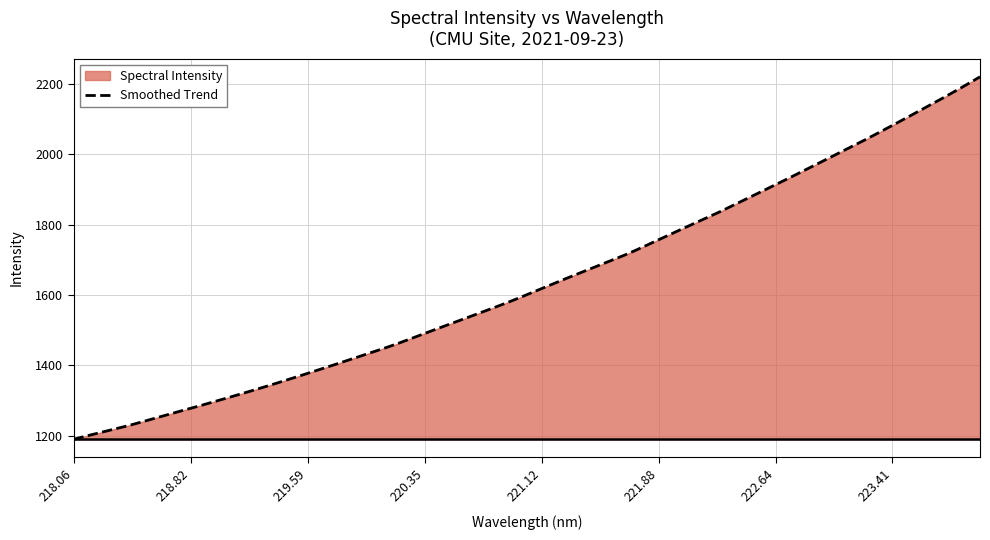

What is the difference between the maximum and second lowest values?

1009.4